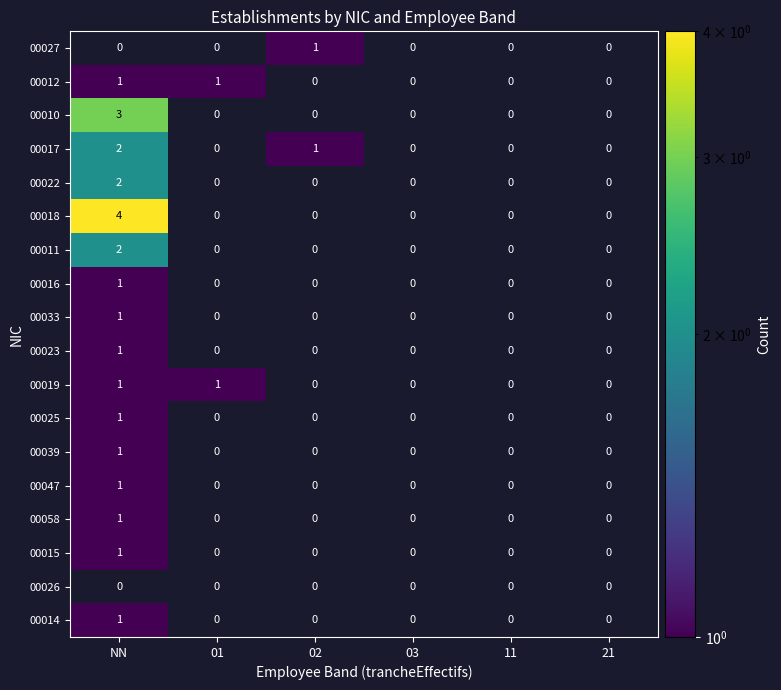

The 00019 series shows 2 at NN. True or false?

False